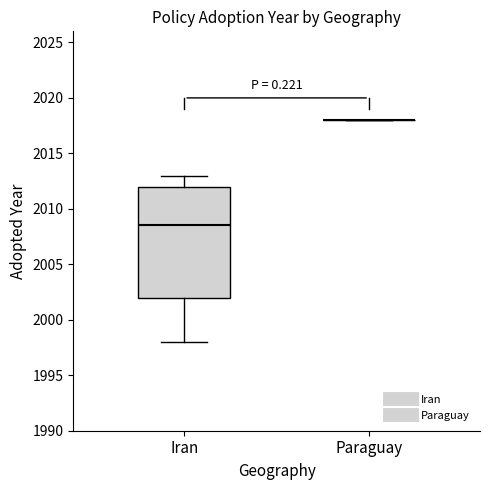

Reading left to right, transcribe this box plot: for each box, give where its median line is, the range the box spans, and where its two whiskers end, as read against the y-axis. The values are not printed on the chart, so give them approximately, as read against the axis.

Iran: median 2008.5, box 2002.0 to 2012.0, whiskers 1998.0 to 2013.0
Paraguay: box collapsed to a line at 2018.0, whiskers 2018.0 to 2018.0